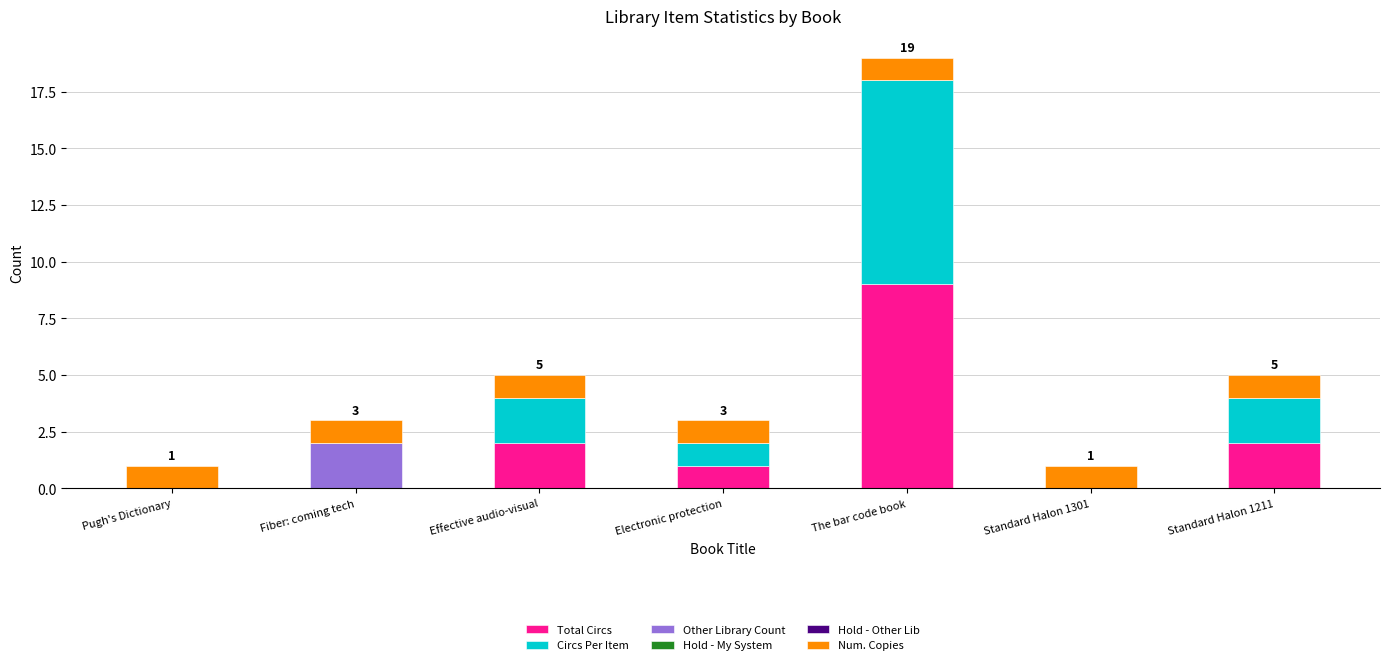

What is the highest value of the Total Circs series?

9